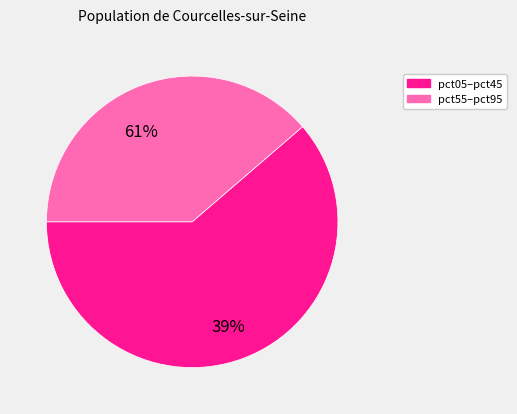

Is pct05 the majority of the pie?

No